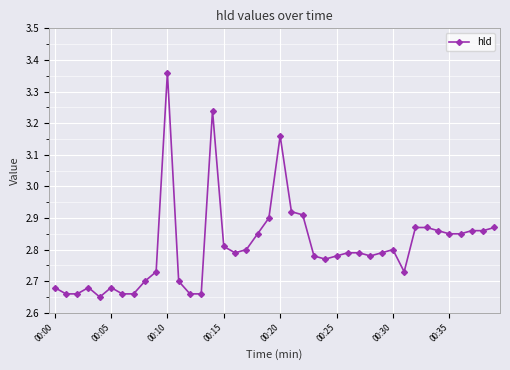

True or false: there are more than 1 points higher than both neighbors.

True